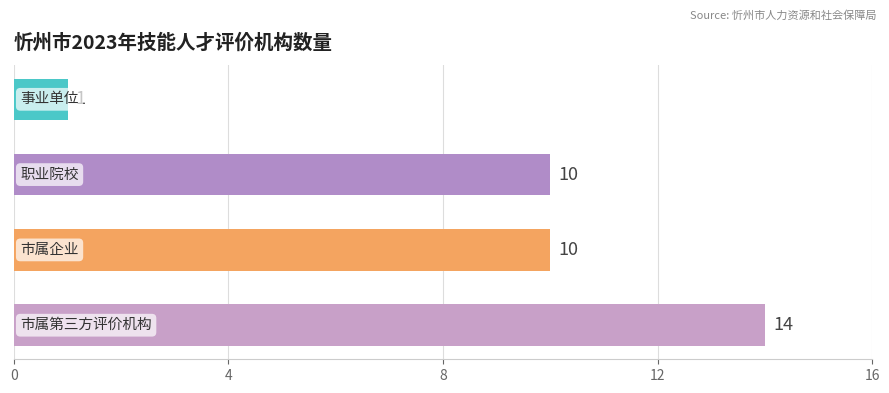

Reading bottom to top, list all the values displayed in this chart.

14	10	10	1